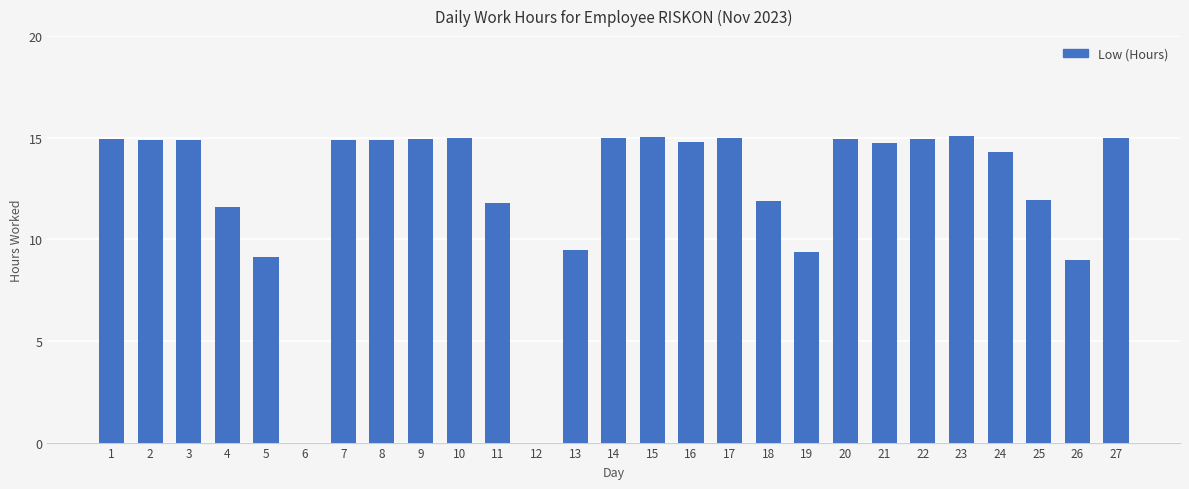

What is the greatest value displayed?

15.1